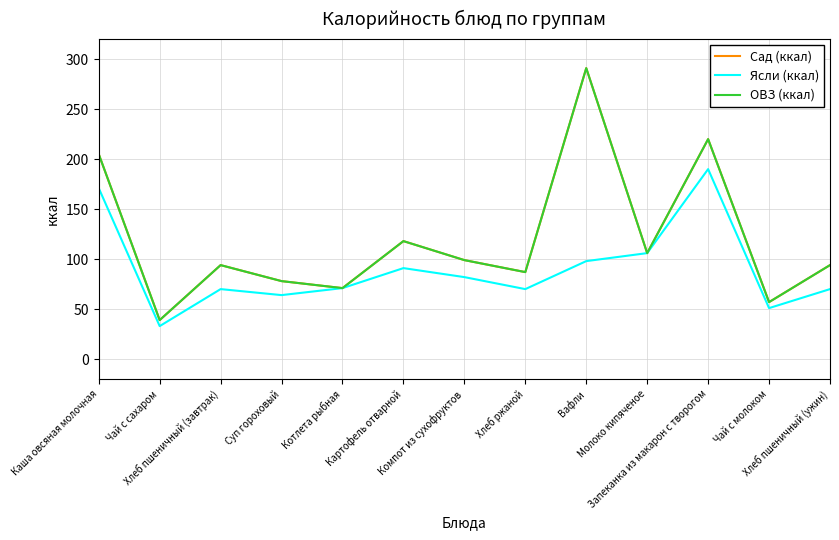

Is this an area chart (filled region under the line)?

No